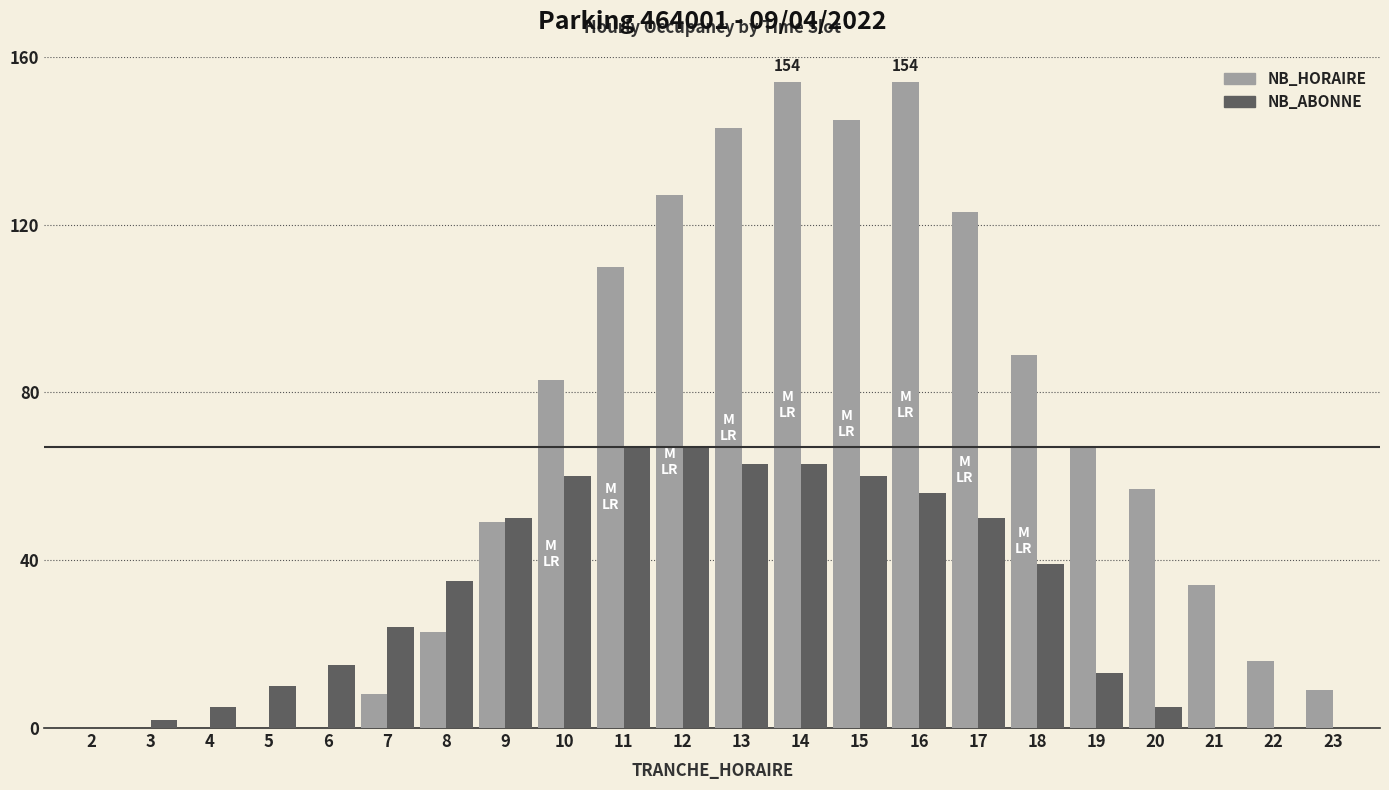

What are all the series names shown in the legend?

NB_HORAIRE, NB_ABONNE